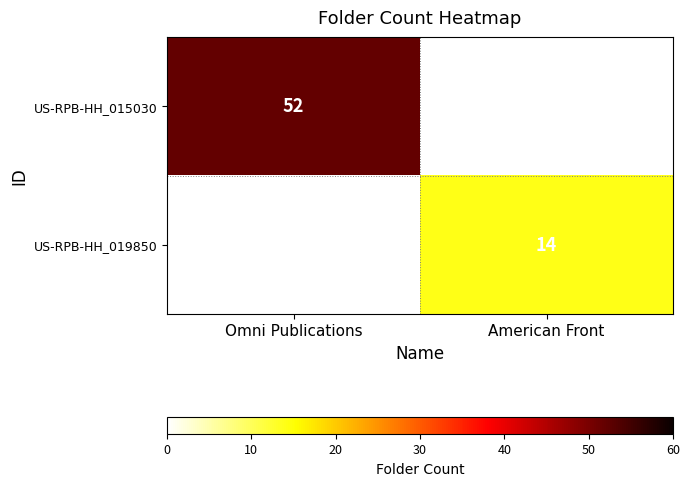

The value of US-RPB-HH_015030 at Omni Publications is 91.5. True or false?

False